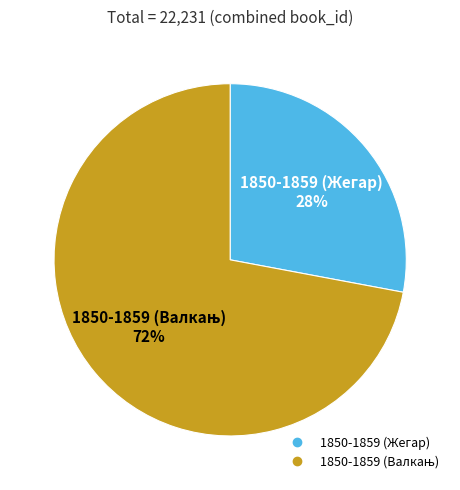

To the nearest percent, what is the difference between the largest and smallest slice percentages?

44%